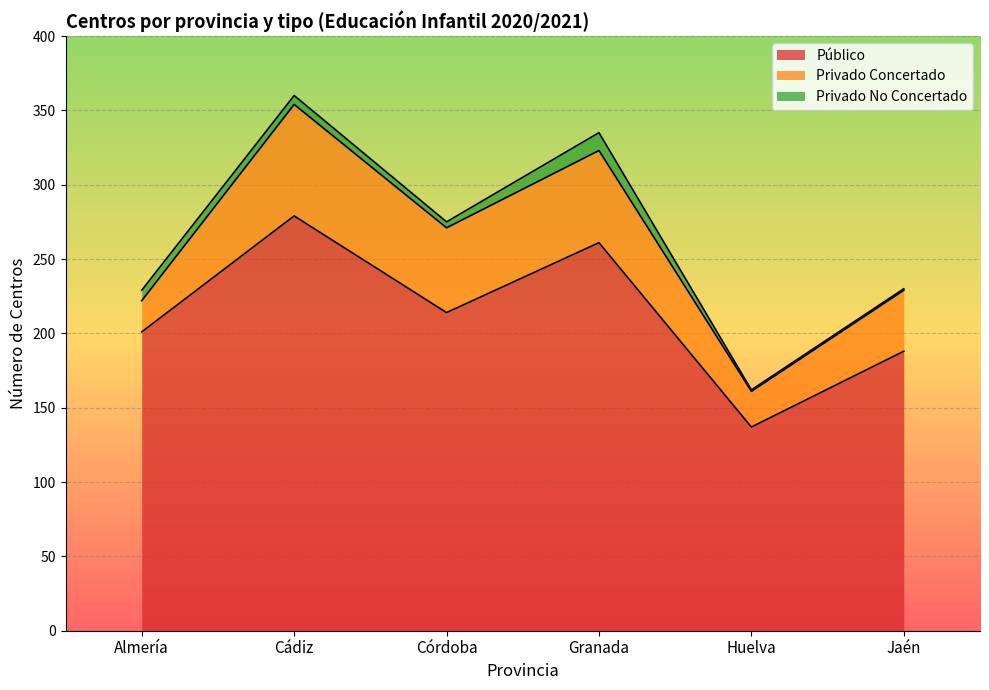

What are all the series names shown in the legend?

Público, Privado Concertado, Privado No Concertado